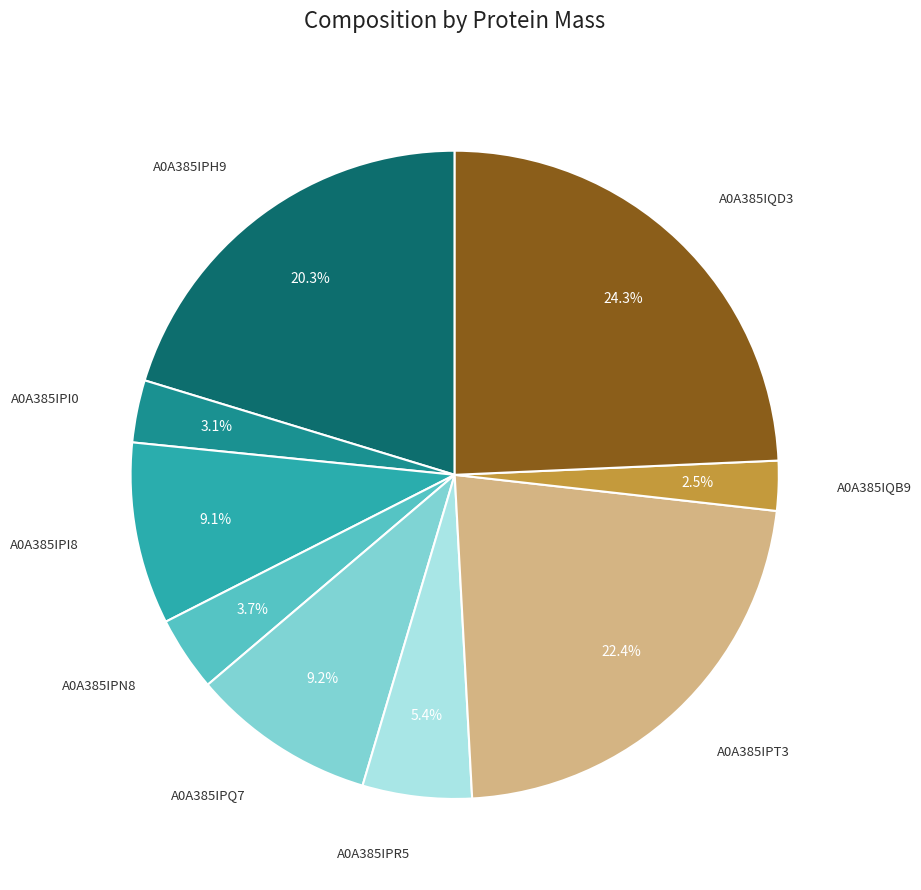

To the nearest percent, what is the difference between the largest and smallest slice percentages?

22%